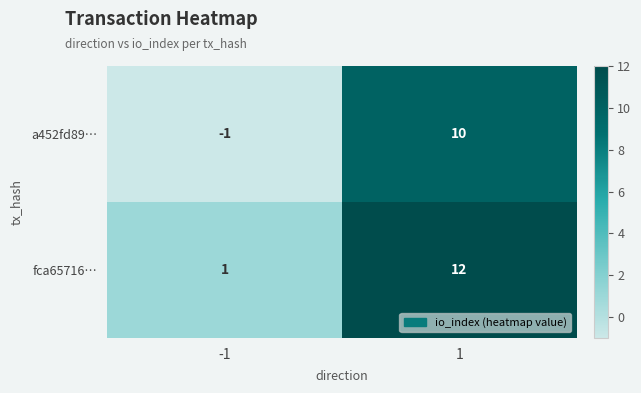

Which series has the largest total across all categories?

fca65716…